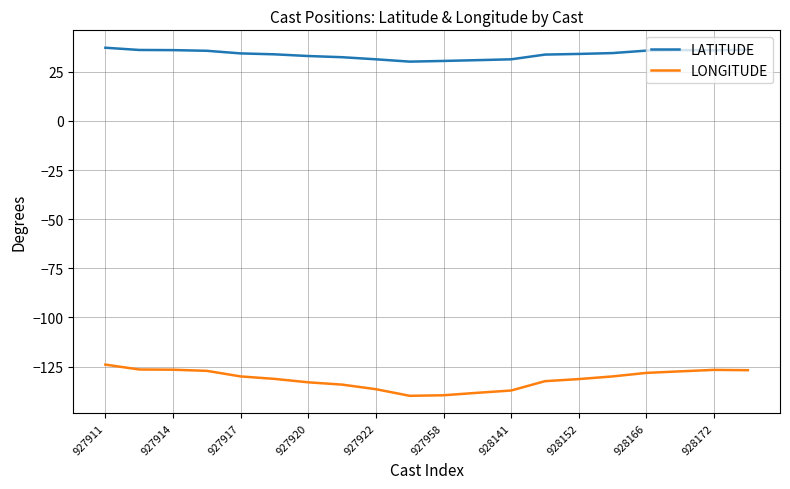

List the series in order of their peak value, highest first.

LATITUDE, LONGITUDE